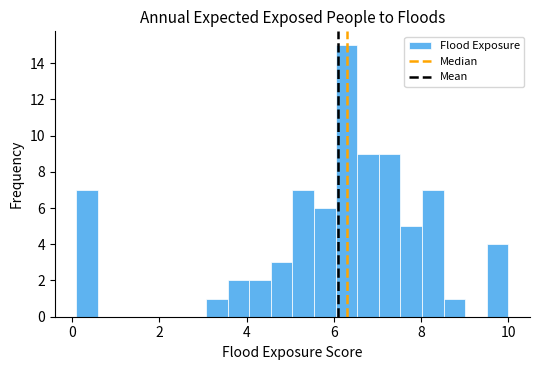

Read against the x-axis, roughly where is the centre of the tallest bar?

6.2